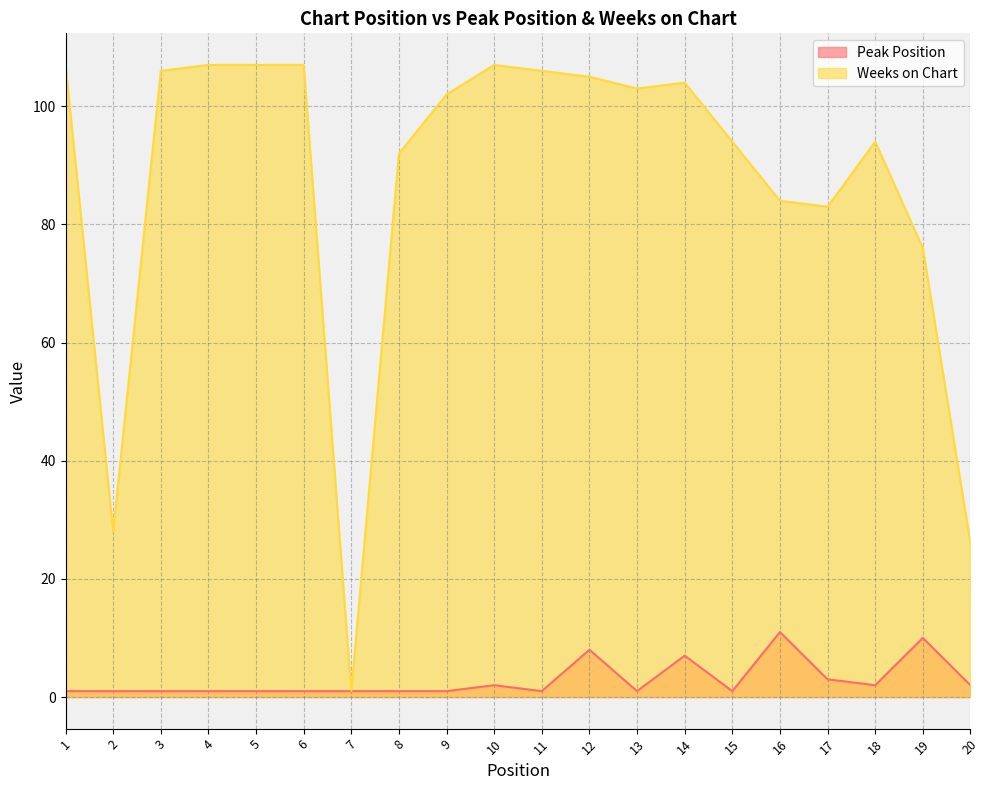

What is the value of the Weeks on Chart point at the 5th from the left?

107